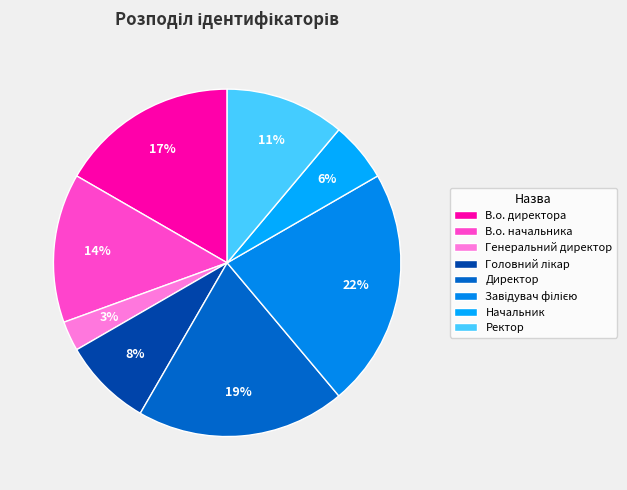

What is the largest slice in the pie chart?

Завідувач філією